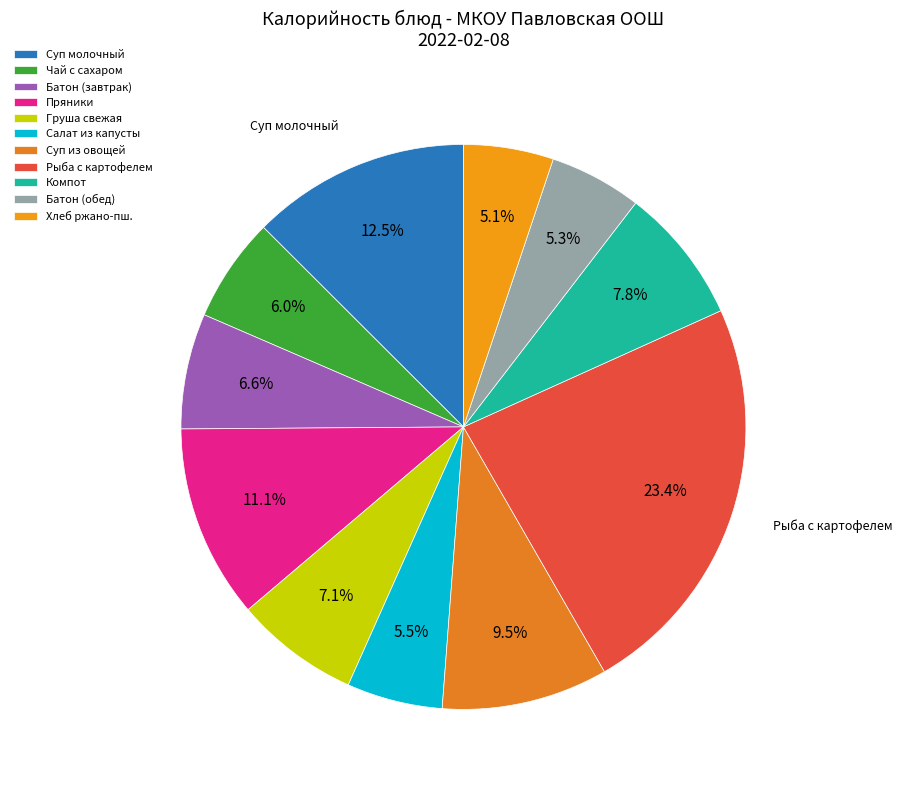

Which category has the biggest portion of the pie?

Рыба с картофелем